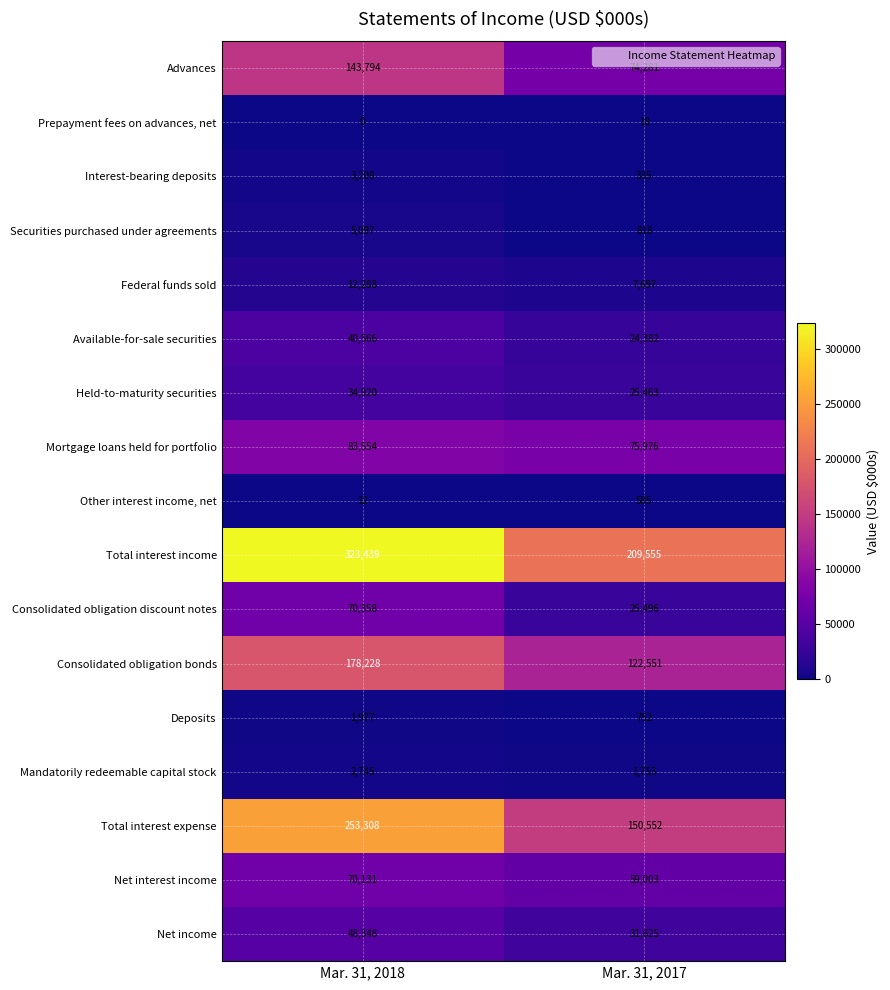

What is the spread (max minus min) of values at Mar. 31, 2018?

323439